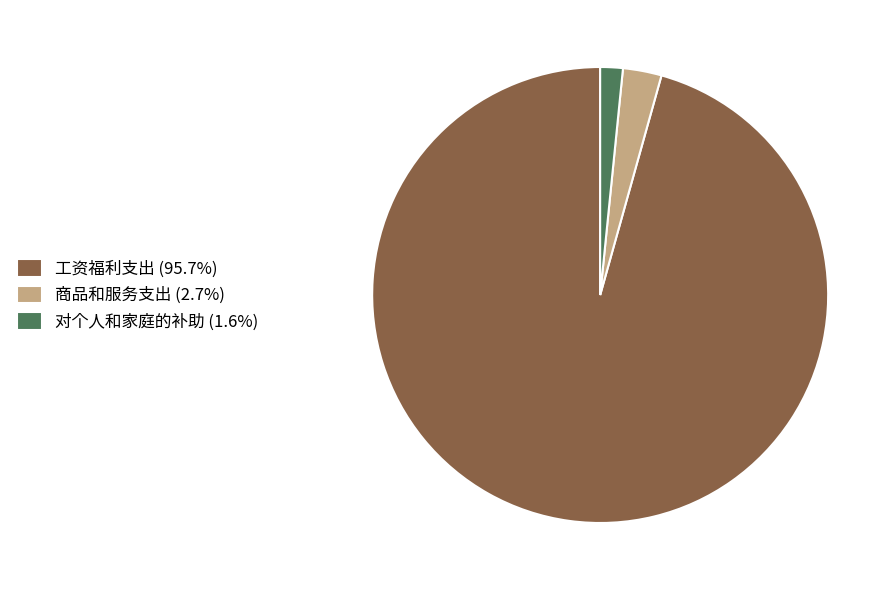

Which category has the smallest portion of the pie?

对个人和家庭的补助